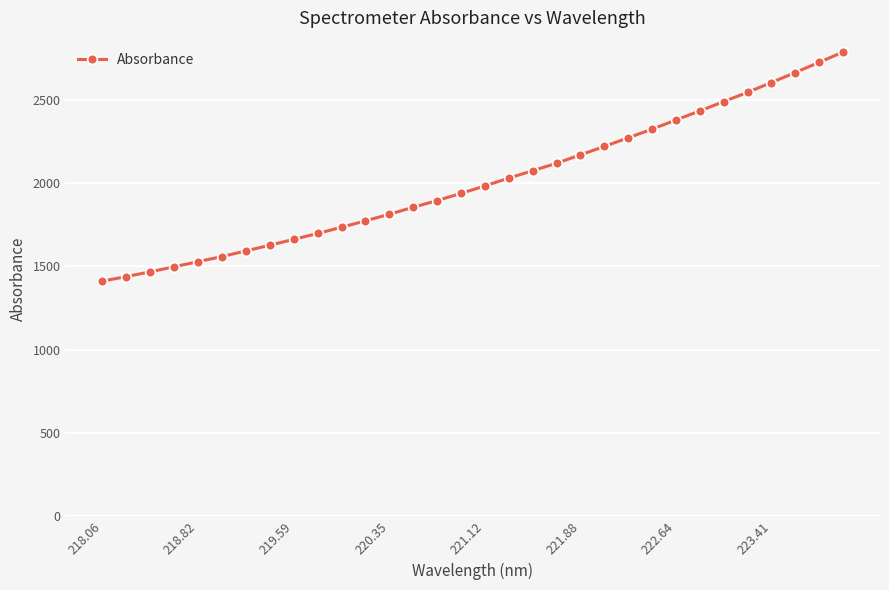

What is the difference between the second highest and second lowest values?

1286.6